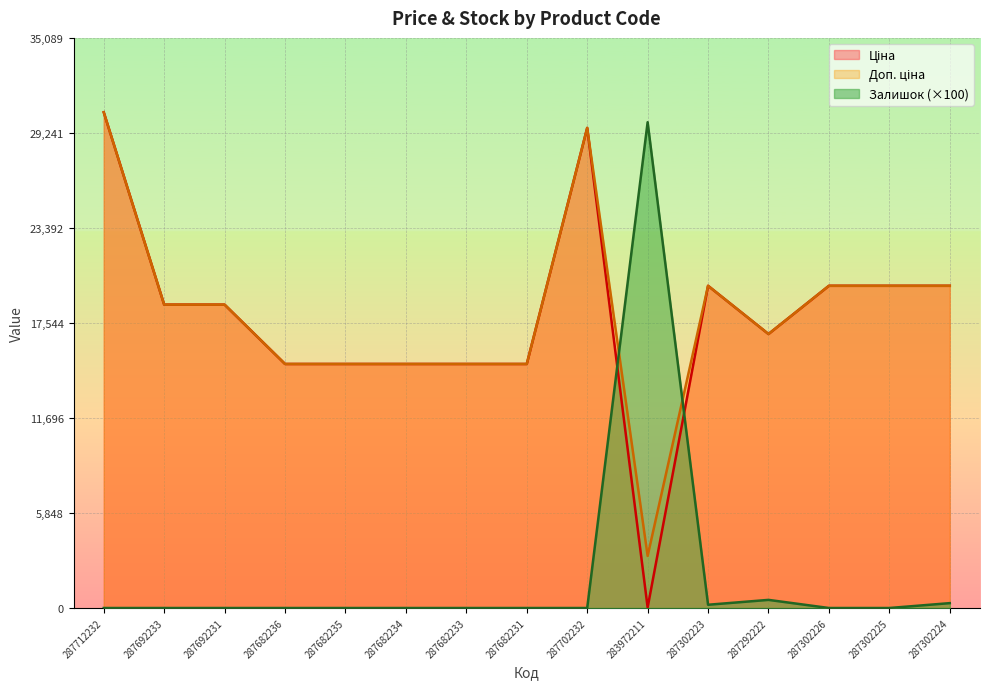

What is the sum of the Ціна values at 287302226 and 287302225?

39662.1